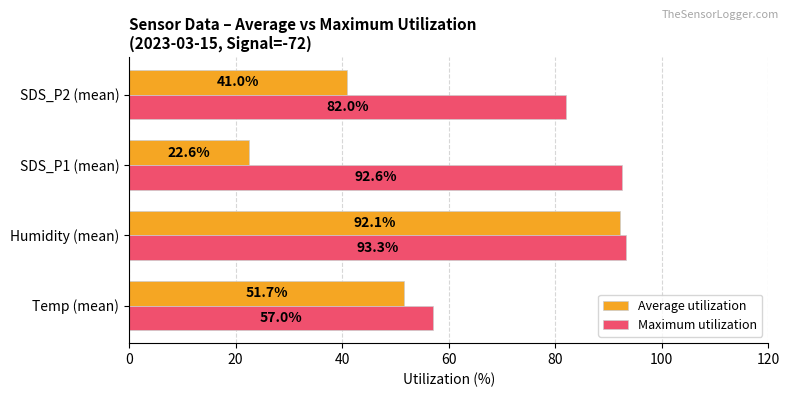

What is the smallest value displayed?

22.6